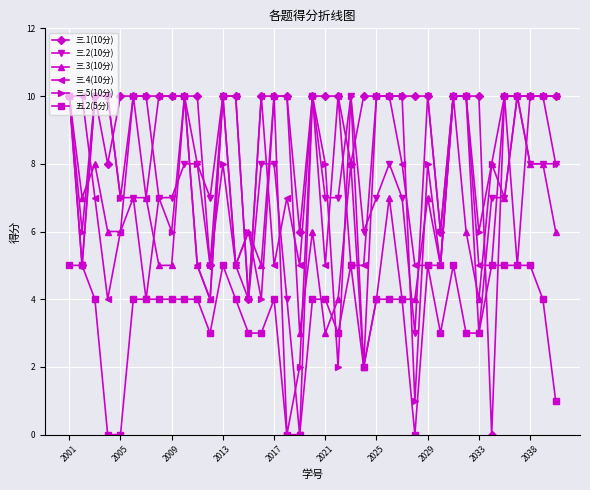

What is the value of the 五.2(5分) point at the 10th from the left?

4